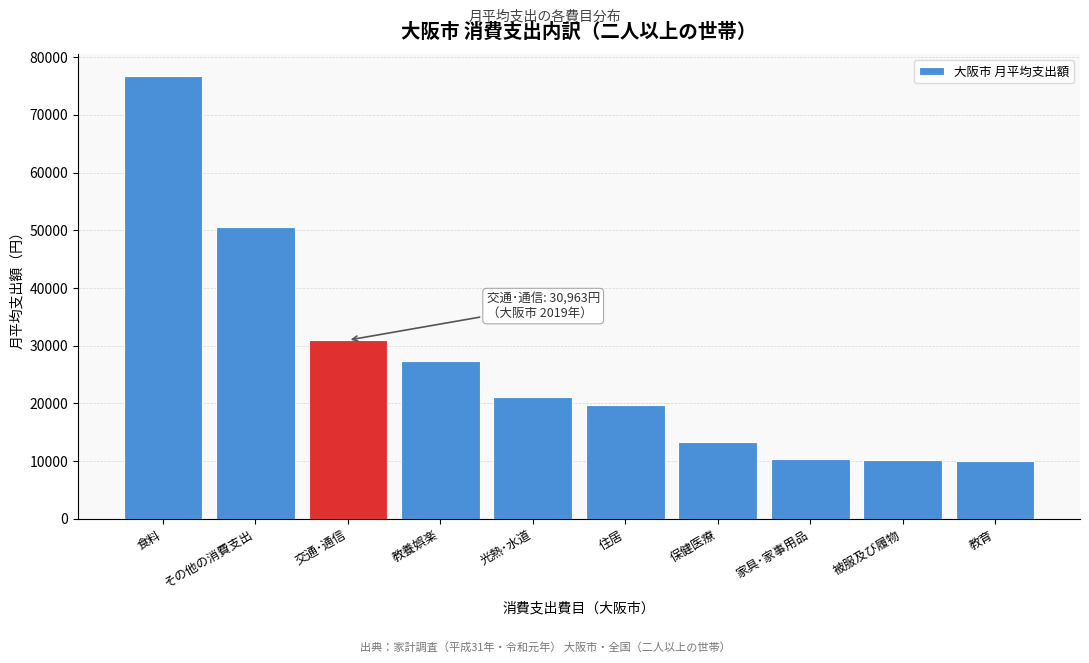

What is the minimum value shown in the chart?

10052